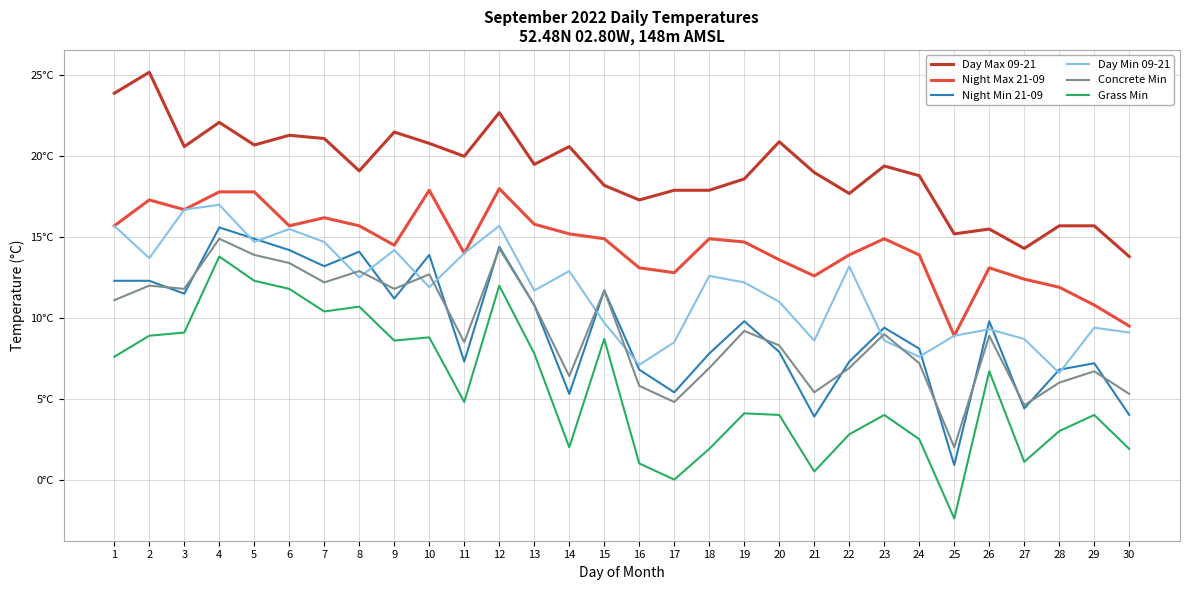

True or false: Concrete Min and Night Max 21-09 cross at least once.

False